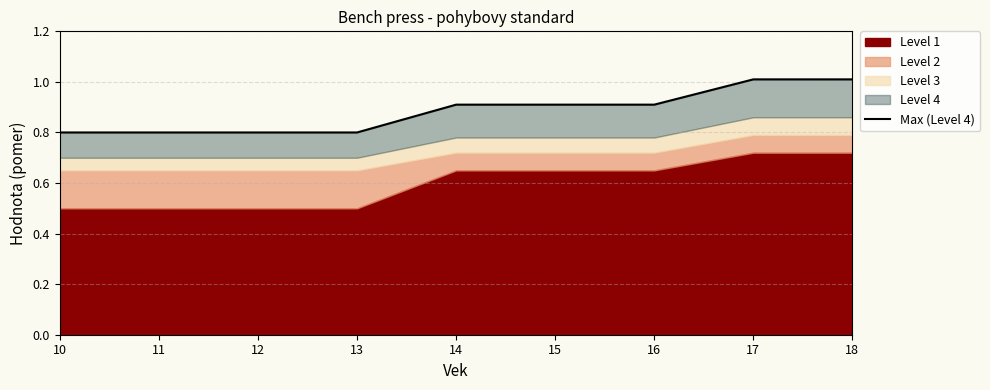

At which category does the chart reach its minimum across all series?

10